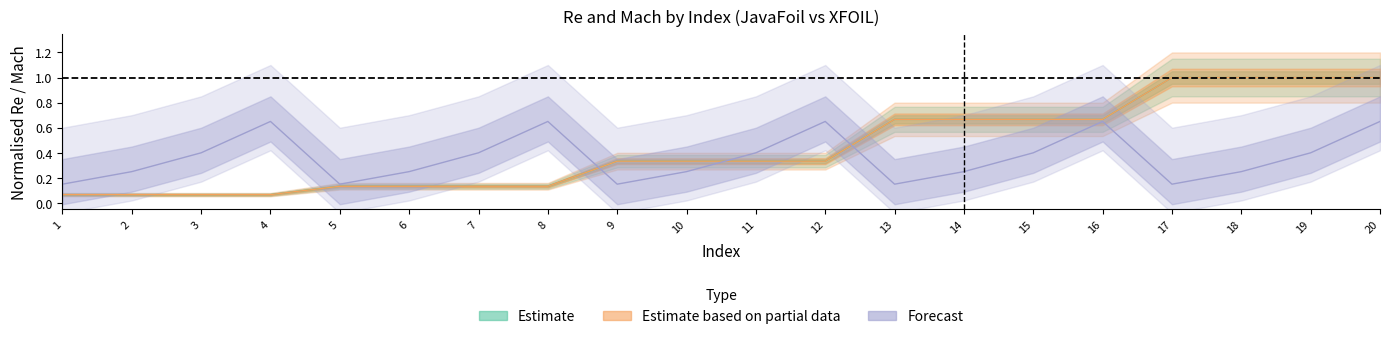

Rank the categories by Re_JavaFoil value from highest to lowest.

17, 18, 19, 20, 13, 14, 15, 16, 9, 10, 11, 12, 5, 6, 7, 8, 1, 2, 3, 4